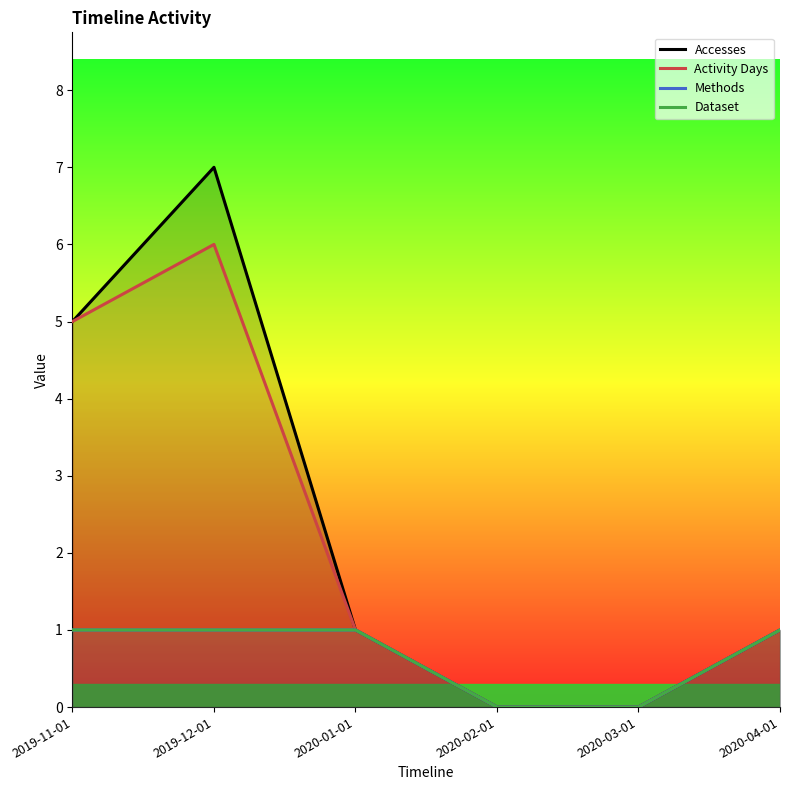

Which series changed the most between 2019-11-01 and 2020-02-01?

Accesses